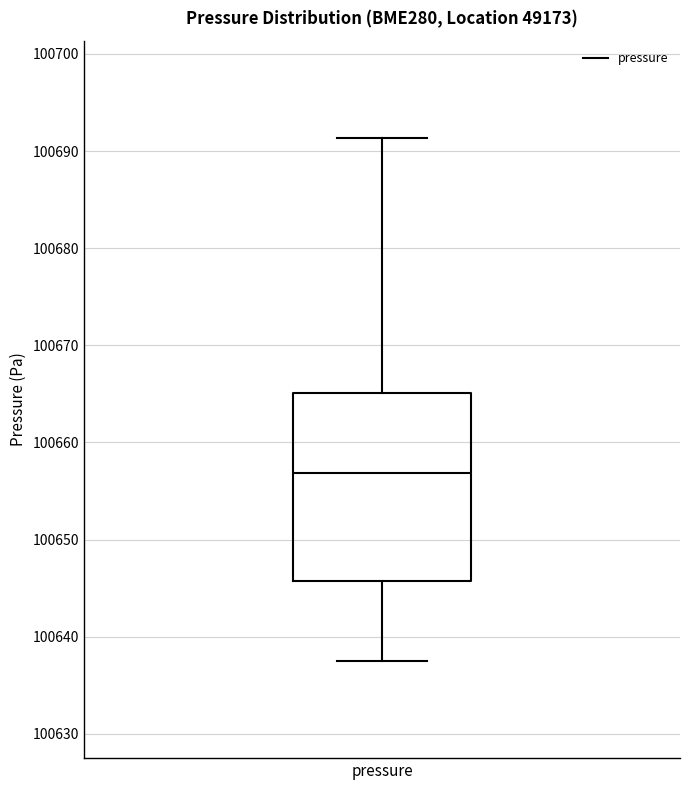

Where is the lower edge of the box for pressure on the y-axis? The values are not printed on the chart, so give them approximately, as read against the axis.

100646